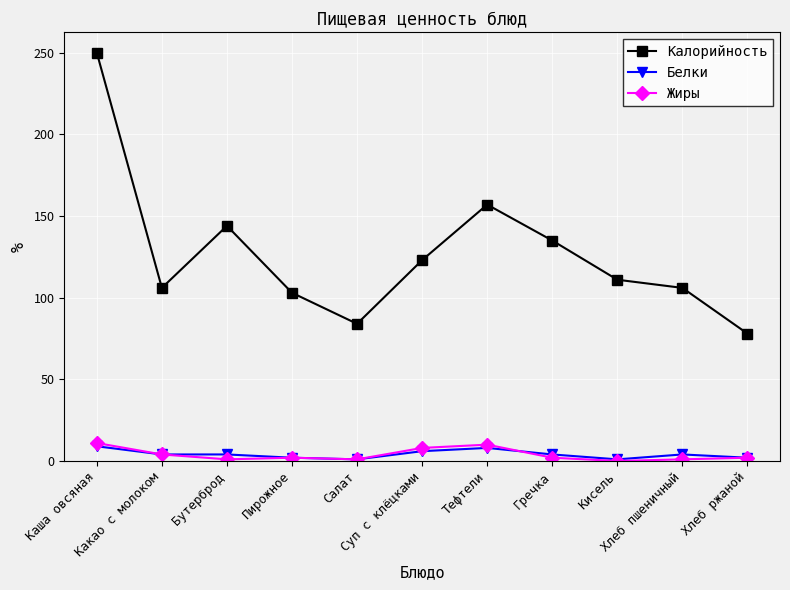

What is the sum of the Белки values at Хлеб ржаной and Пирожное?

4